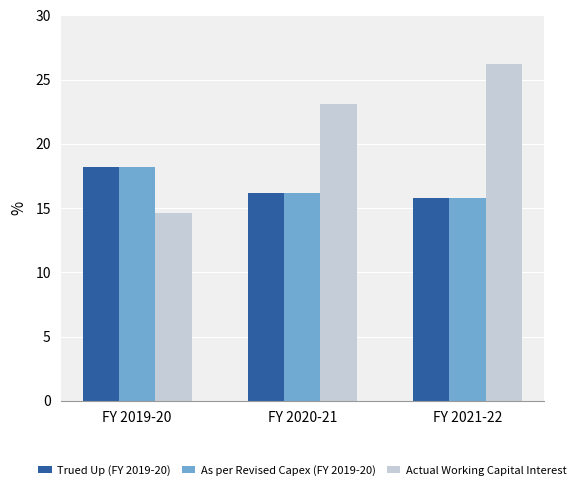

How many values in the Actual Working Capital Interest series are below 23?

1